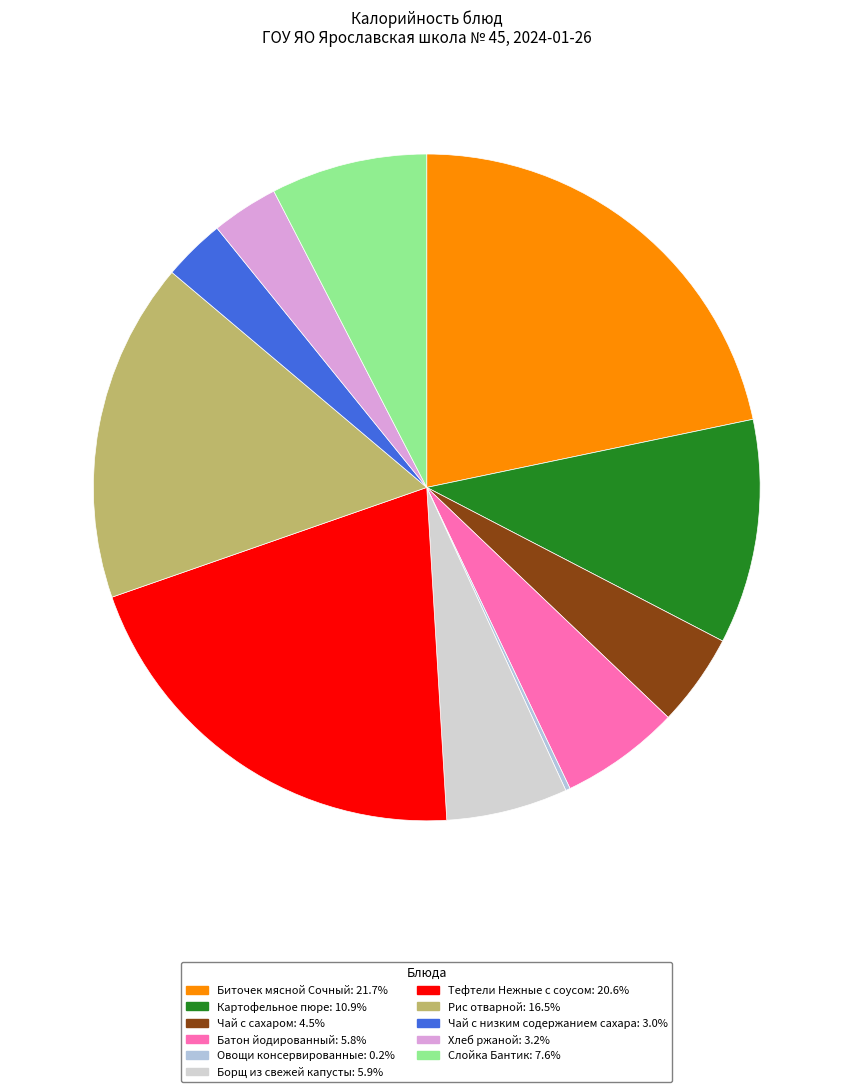

Rank the categories by value from highest to lowest.

Биточек мясной Сочный, Тефтели Нежные с соусом, Рис отварной, Картофельное пюре, Слойка Бантик, Борщ из свежей капусты, Батон йодированный, Чай с сахаром, Хлеб ржаной, Чай с низким содержанием сахара, Овощи консервированные